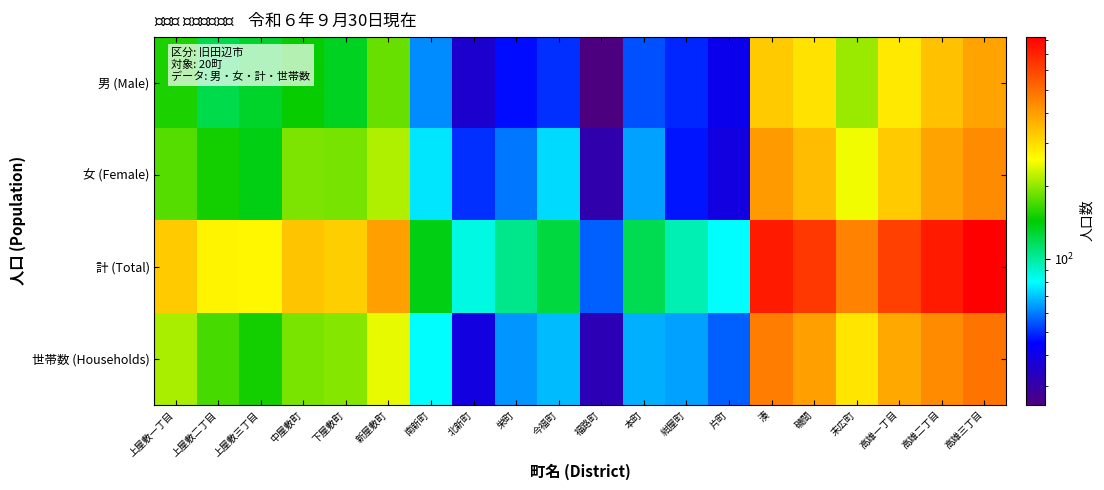

Which has a higher value, 末広町 or 北新町?

末広町